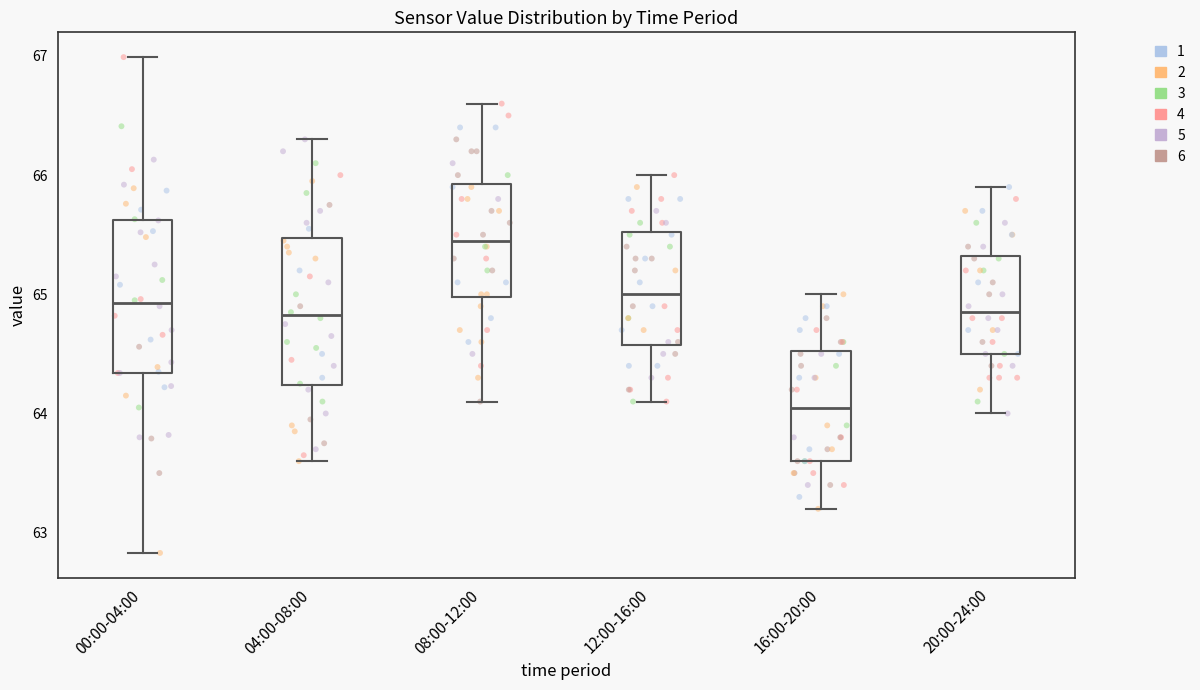

Reading left to right, read every box against the y-axis: the position of its median line, the range the box covers, and the ends of its whiskers. The values are not printed on the chart, so give them approximately, as read against the axis.

00:00-04:00: median 64.9, box 64.3 to 65.6, whiskers 62.8 to 67.0
04:00-08:00: median 64.8, box 64.2 to 65.5, whiskers 63.6 to 66.3
08:00-12:00: median 65.5, box 65.0 to 65.9, whiskers 64.1 to 66.6
12:00-16:00: median 65.0, box 64.6 to 65.5, whiskers 64.1 to 66.0
16:00-20:00: median 64.1, box 63.6 to 64.5, whiskers 63.2 to 65.0
20:00-24:00: median 64.9, box 64.5 to 65.3, whiskers 64.0 to 65.9